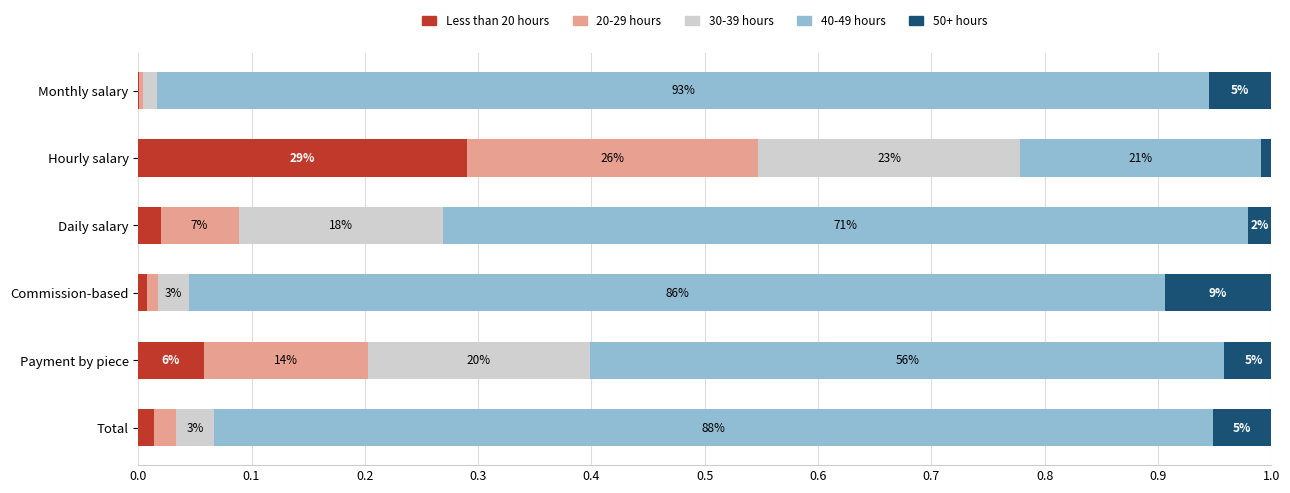

Which series has the largest range (max minus min)?

40-49 hours